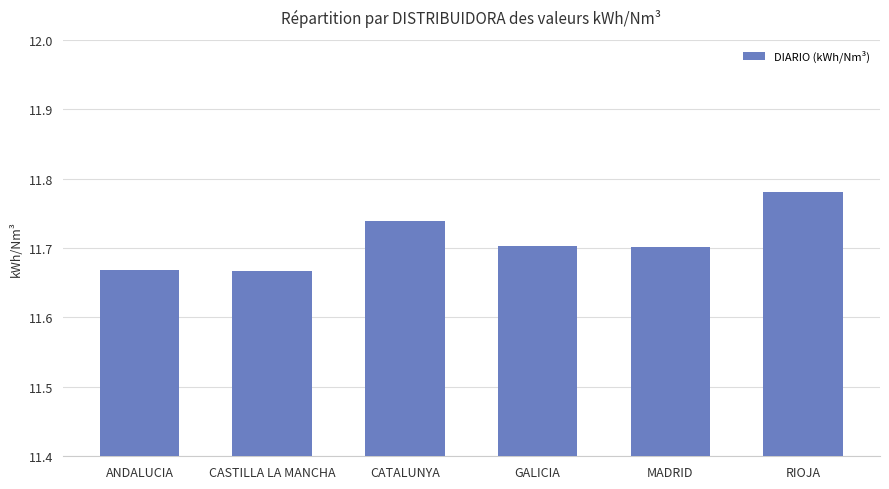

Is it true that the value at MADRID is 17.0?

False